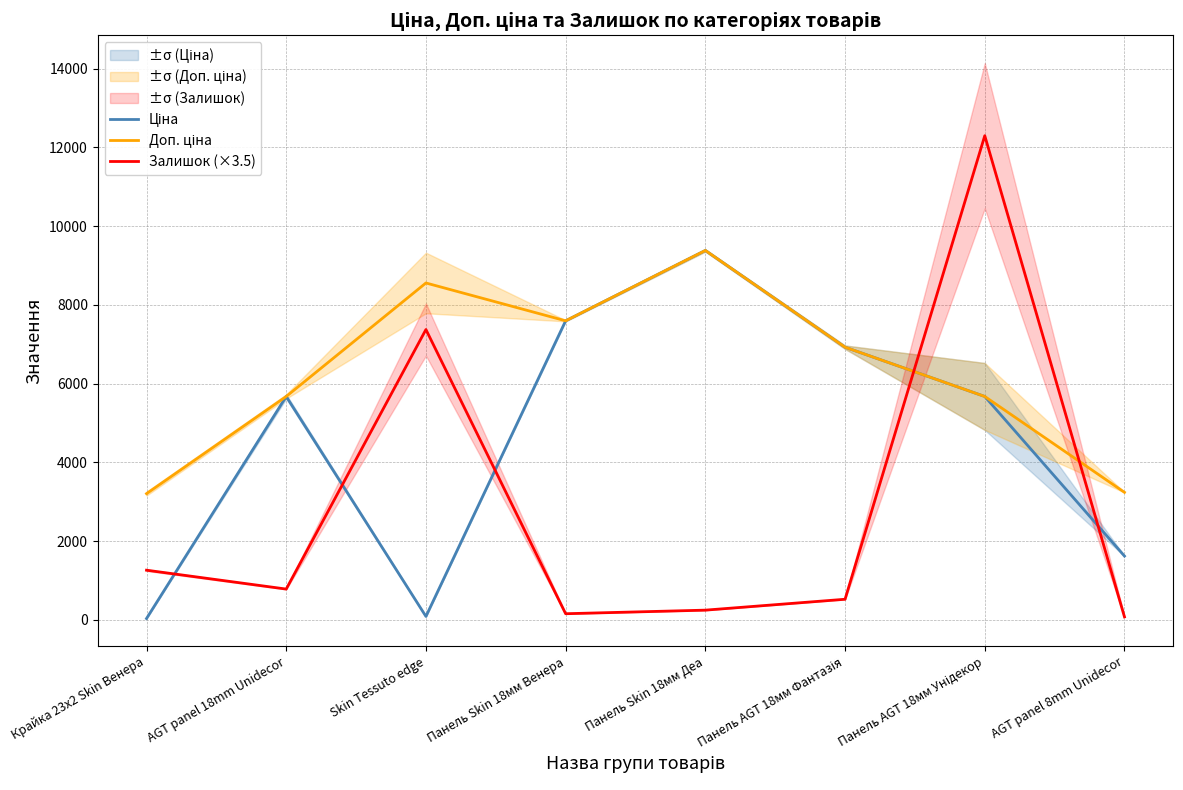

Reading left to right, transcribe all the data shown in this chart.

Ціна: Крайка 23x2 Skin Венера=32.0	AGT panel 18mm Unidecor=5673.8	Skin Tessuto edge=85.6	Панель Skin 18мм Венера=7596.5	Панель Skin 18мм Деа=9384.0	Панель AGT 18мм Фантазія=6925.7	Панель AGT 18мм Унідекор=5673.8	AGT panel 8mm Unidecor=1619.0
Доп. ціна: Крайка 23x2 Skin Венера=3205.0	AGT panel 18mm Unidecor=5673.8	Skin Tessuto edge=8557.5	Панель Skin 18мм Венера=7596.5	Панель Skin 18мм Деа=9384.0	Панель AGT 18мм Фантазія=6925.7	Панель AGT 18мм Унідекор=5673.8	AGT panel 8mm Unidecor=3238.0
Залишок (×3.5): Крайка 23x2 Skin Венера=1260.0	AGT panel 18mm Unidecor=780.5	Skin Tessuto edge=7374.5	Панель Skin 18мм Венера=154.0	Панель Skin 18мм Деа=245.0	Панель AGT 18мм Фантазія=521.5	Панель AGT 18мм Унідекор=12299.0	AGT panel 8mm Unidecor=73.5